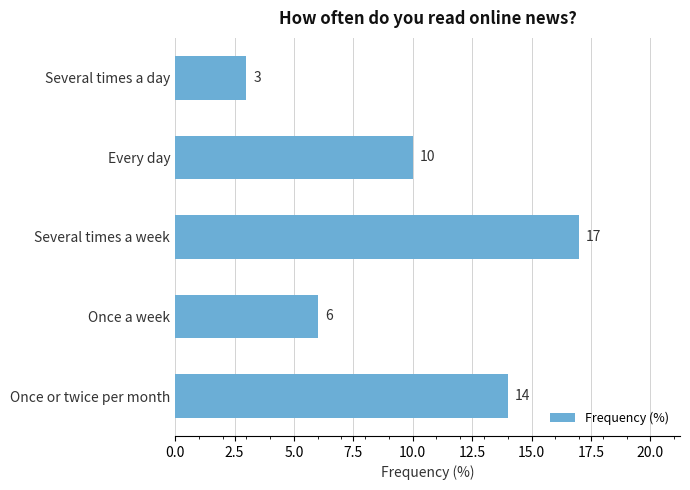

Reading bottom to top, extract all data points from this chart.

Once or twice per month=14	Once a week=6	Several times a week=17	Every day=10	Several times a day=3